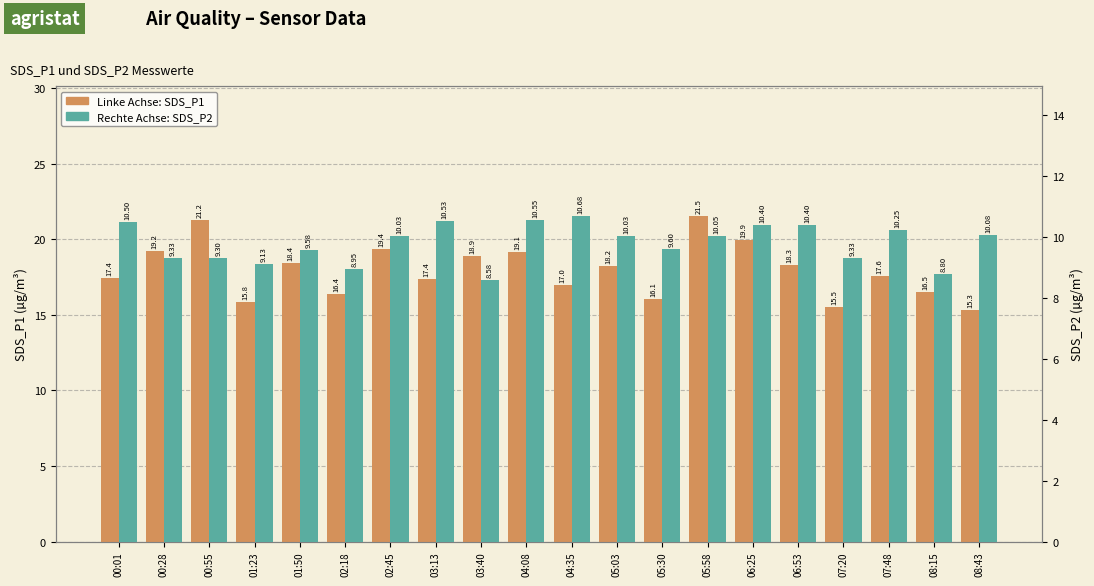

Rank the series by their maximum value, from highest to lowest.

Linke Achse: SDS_P1, Rechte Achse: SDS_P2